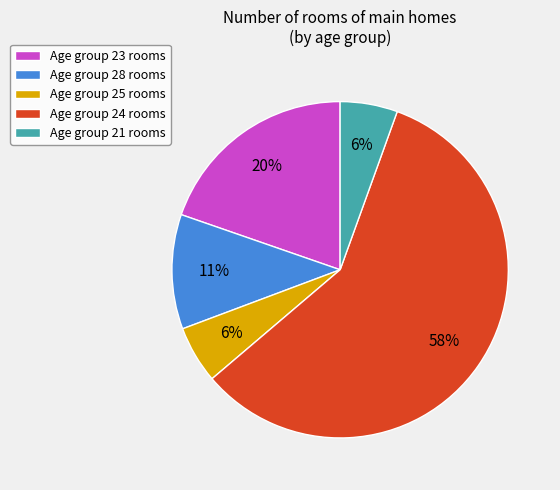

Is it true that Age group 24 rooms is 58% of the pie?

True